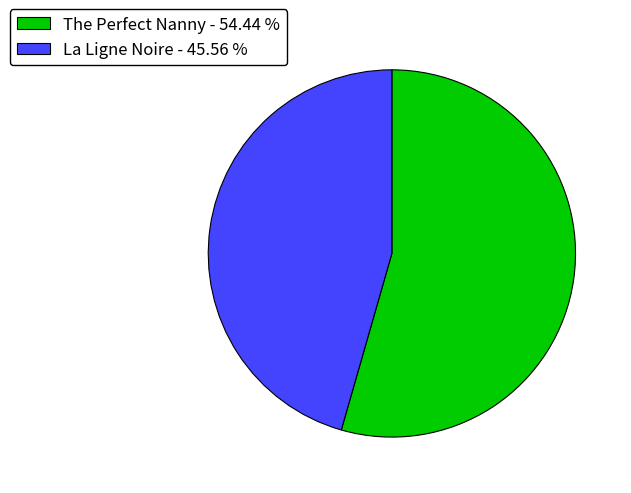

Rank the categories by value from lowest to highest.

La Ligne Noire, The Perfect Nanny